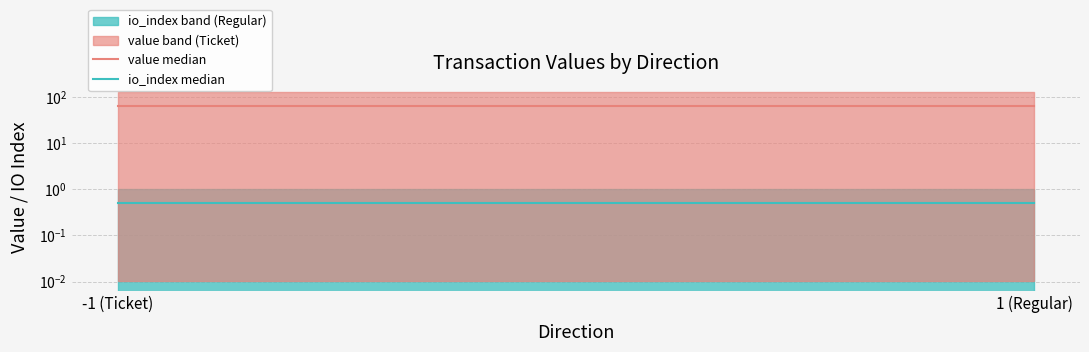

The io_index median series shows 0.5 at 1 (Regular). True or false?

True